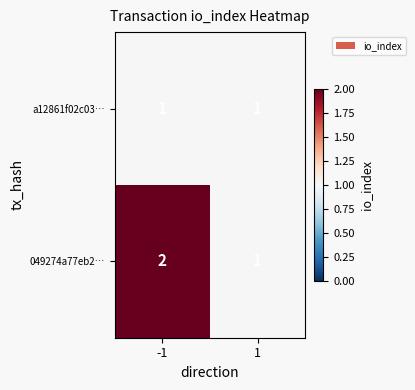

At which category does the chart reach its peak across all series?

-1